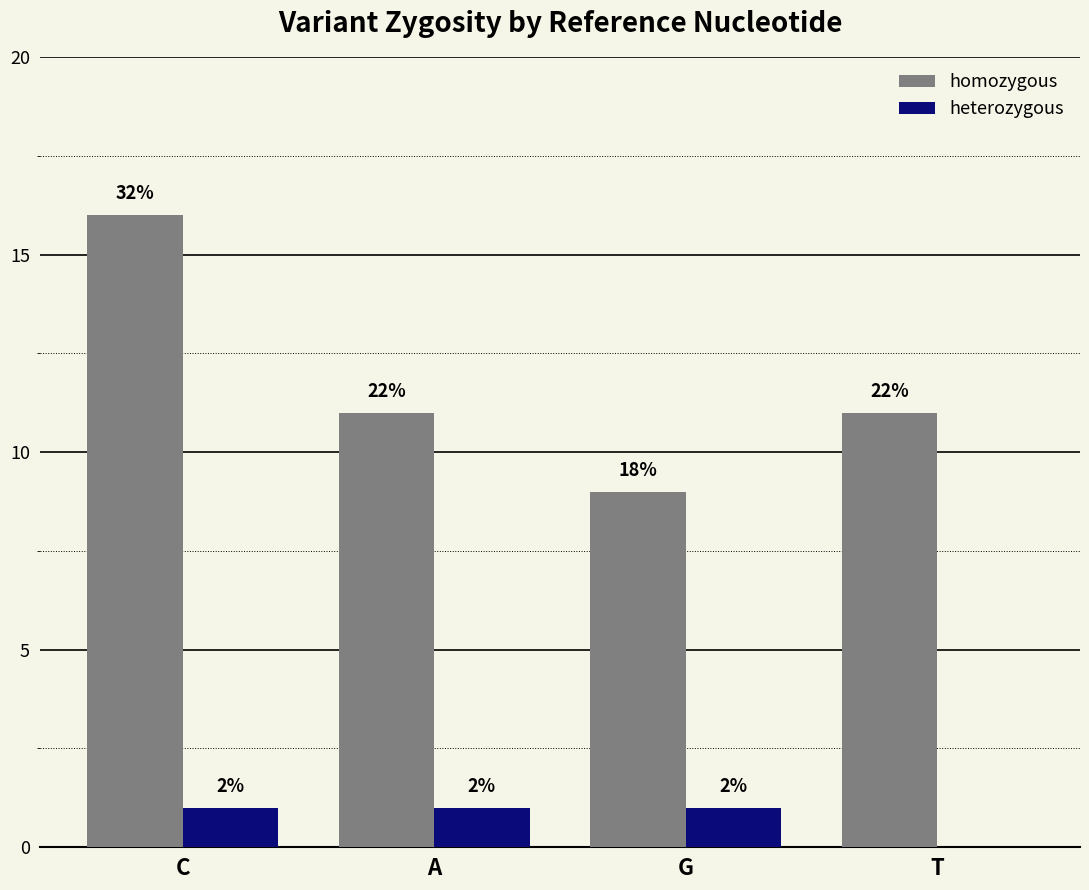

What are all the series names shown in the legend?

homozygous, heterozygous